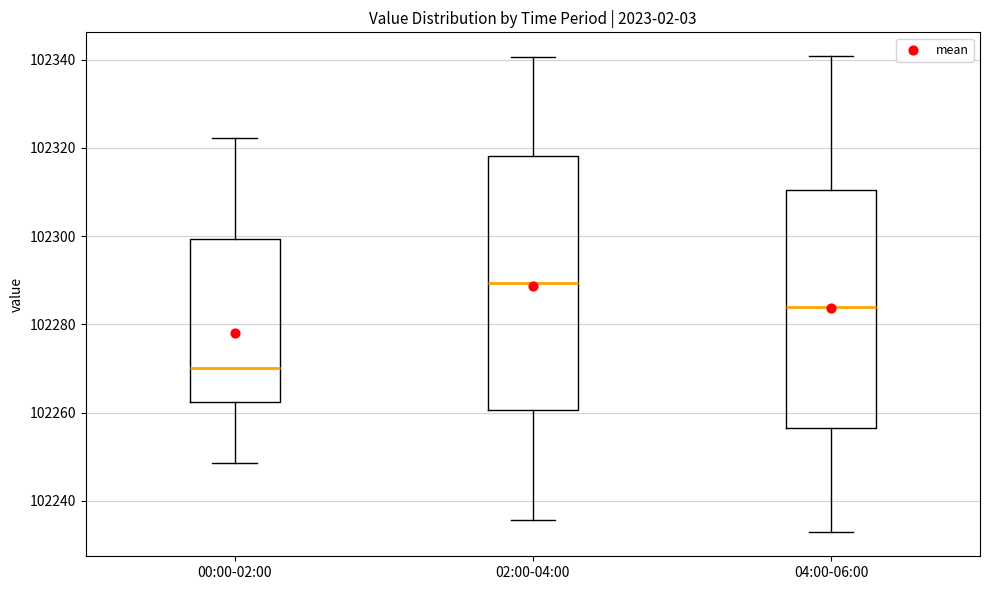

Which box's median line is the highest?

02:00-04:00